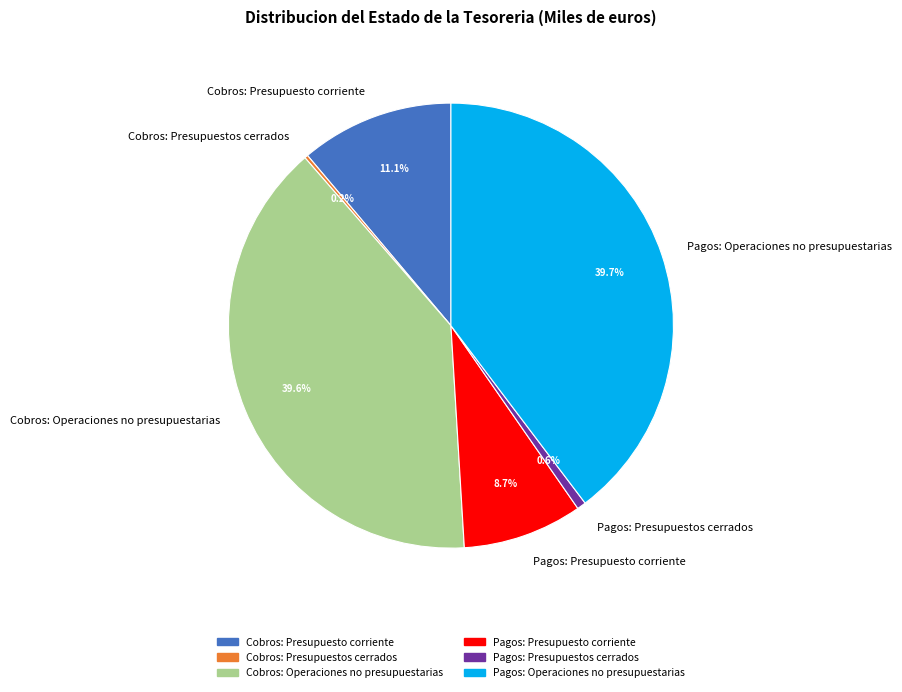

Does Pagos: Presupuesto corriente account for over 50% of the chart?

No